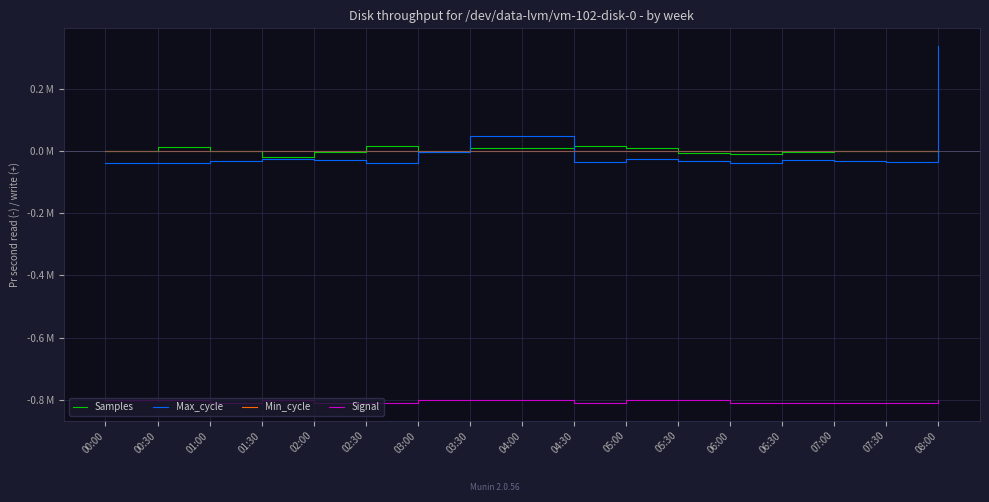

What are all the series names shown in the legend?

Samples, Max_cycle, Min_cycle, Signal